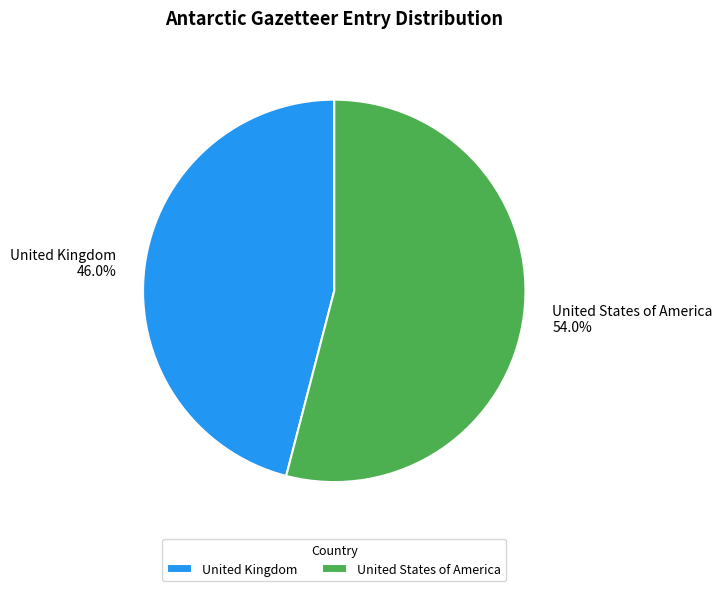

To the nearest percent, what is the difference between the United States of America and United Kingdom slice percentages?

8%